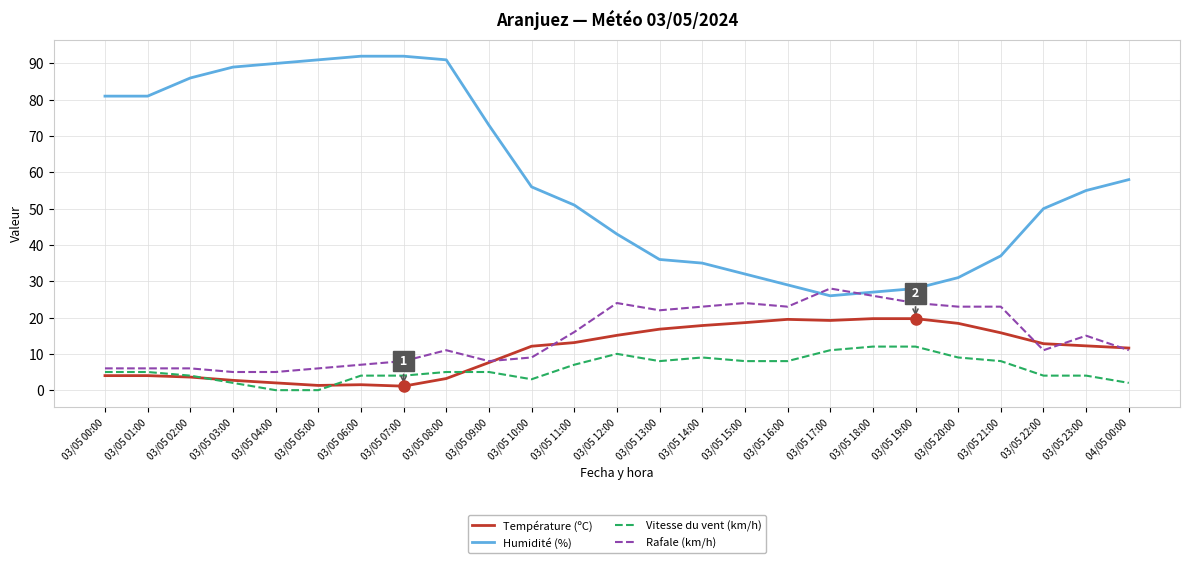

Is the value of Température (ºC) at 03/05 09:00 greater than the value of Humidité (%) at 03/05 09:00?

No